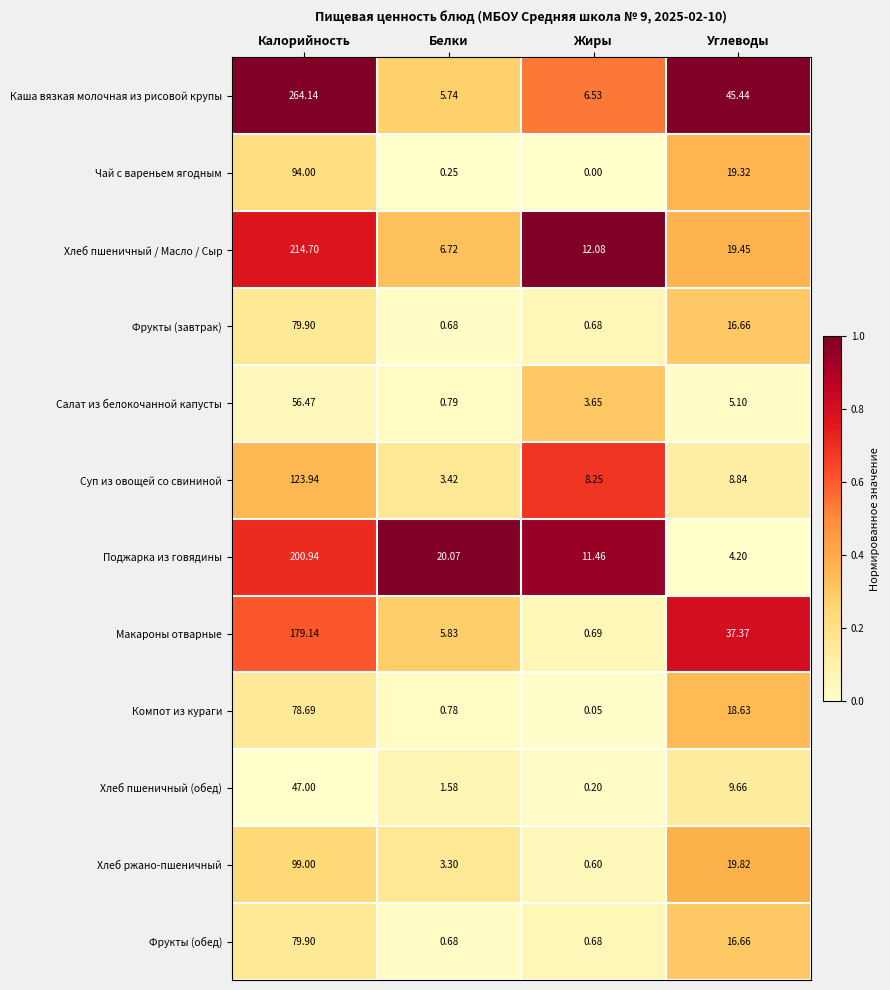

Is the value of Салат из белокочанной капусты at Углеводы greater than the value of Хлеб ржано-пшеничный at Жиры?

Yes